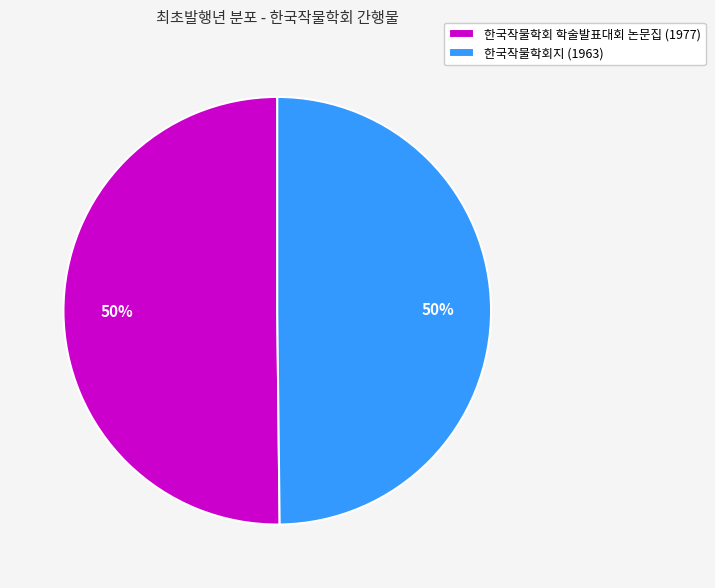

The 한국작물학회 학술발표대회 논문집 (1977) slice represents 60% of the pie. True or false?

False